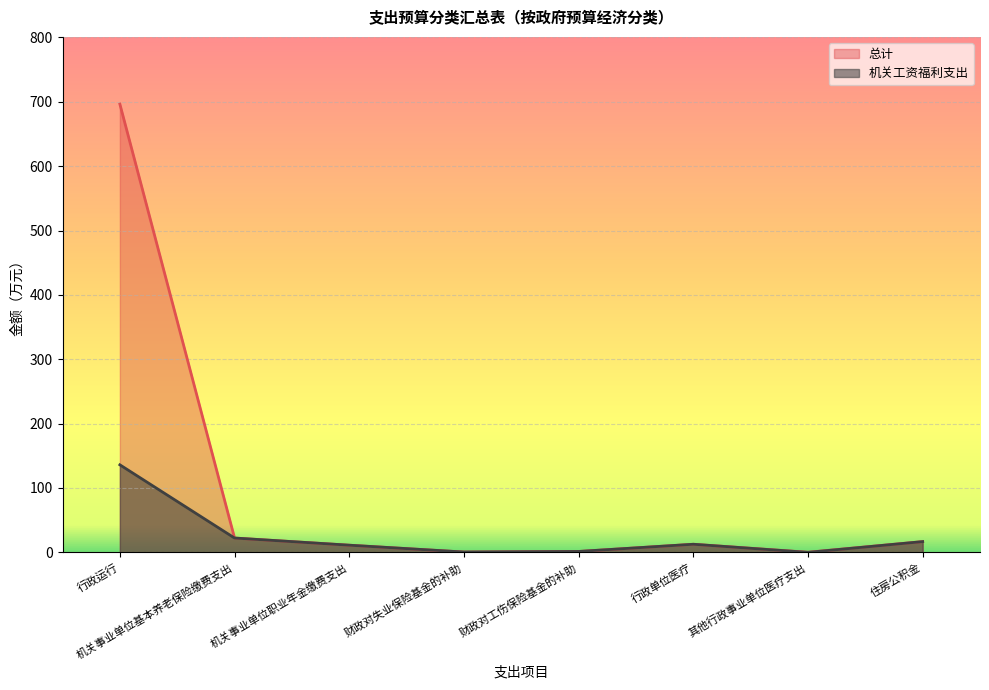

What is the sum of all 总计 values?

761.1